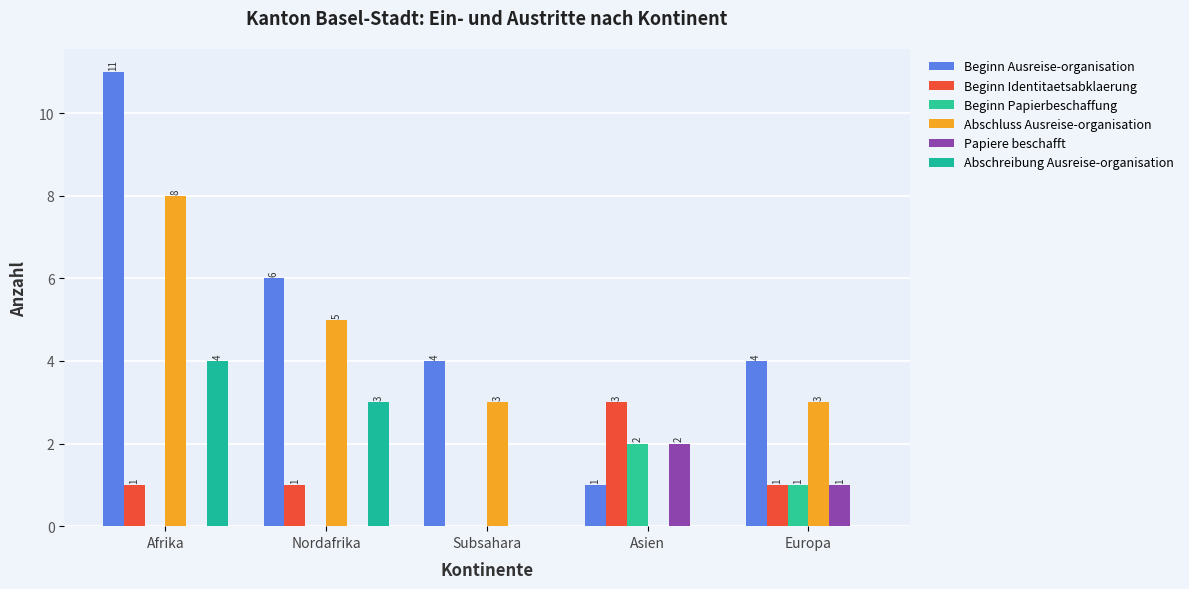

Are the bars horizontal?

No